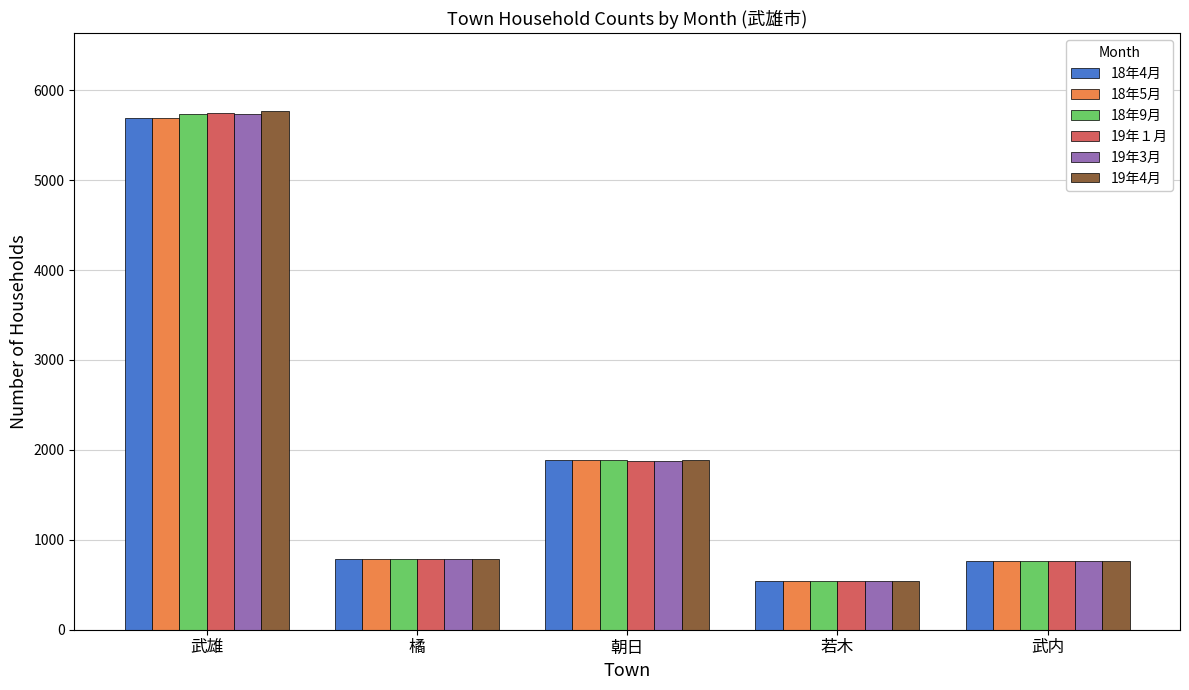

What is the minimum value for 19年１月?

543